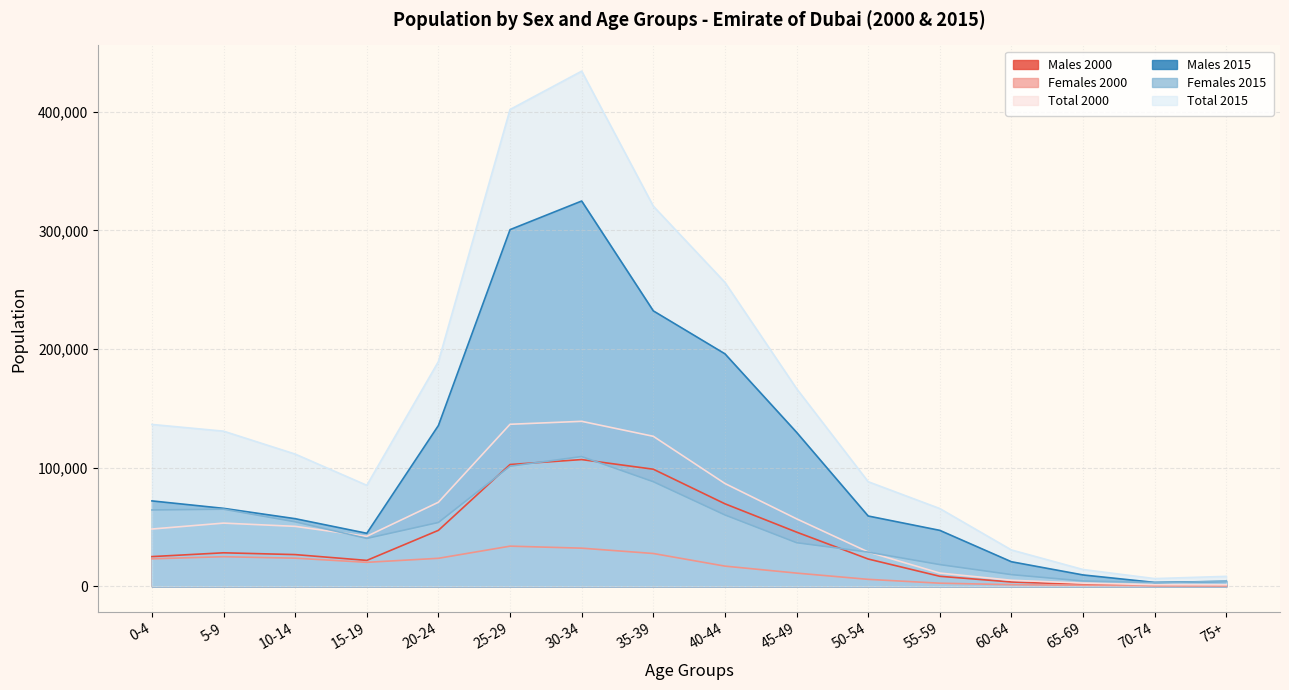

What is the value of the Total 2000 point at the 1st from the left?

48354